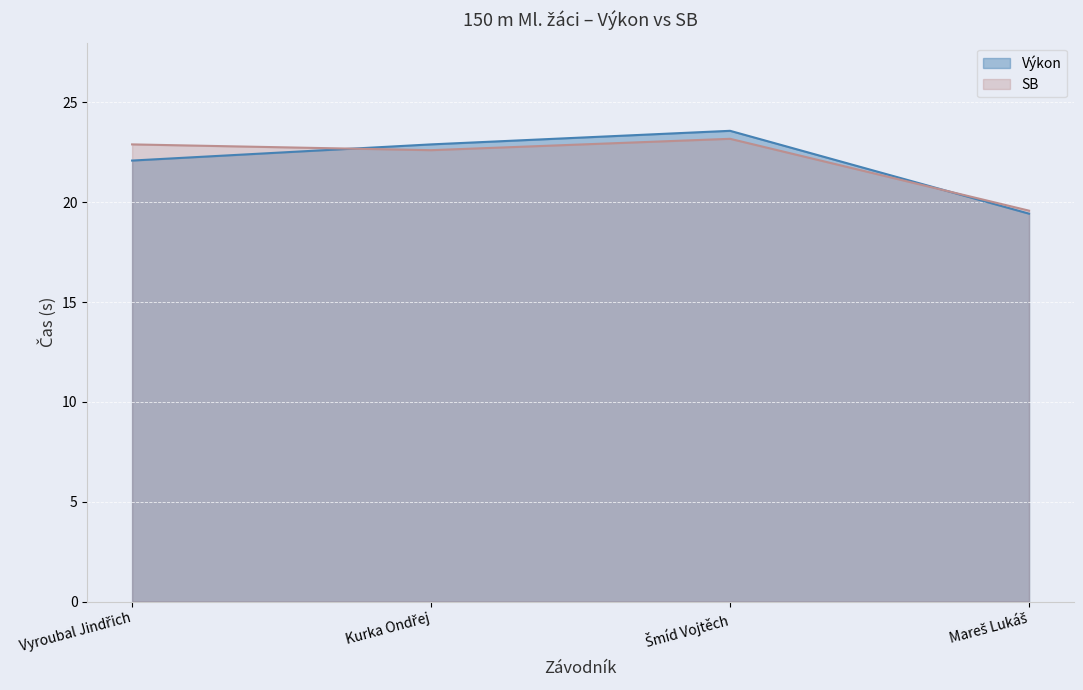

What is the difference between the highest and lowest values at Kurka Ondřej?

0.3